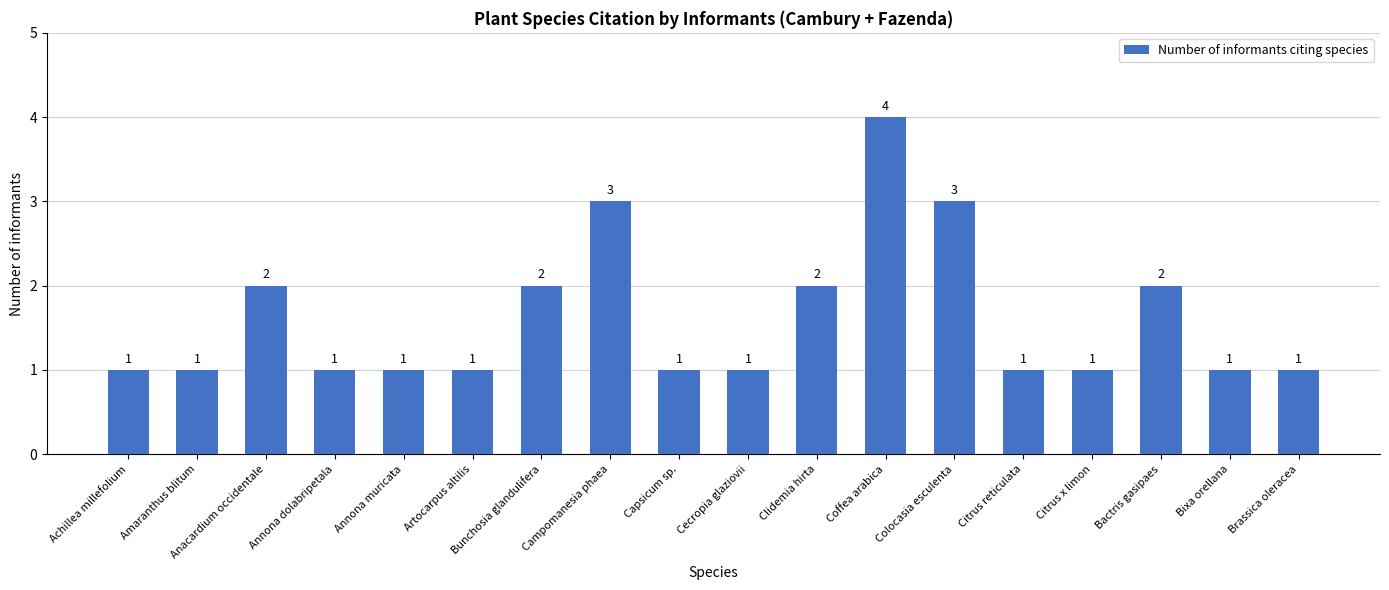

What is the ratio of the value at Achillea millefolium to the value at Amaranthus blitum?

1.0